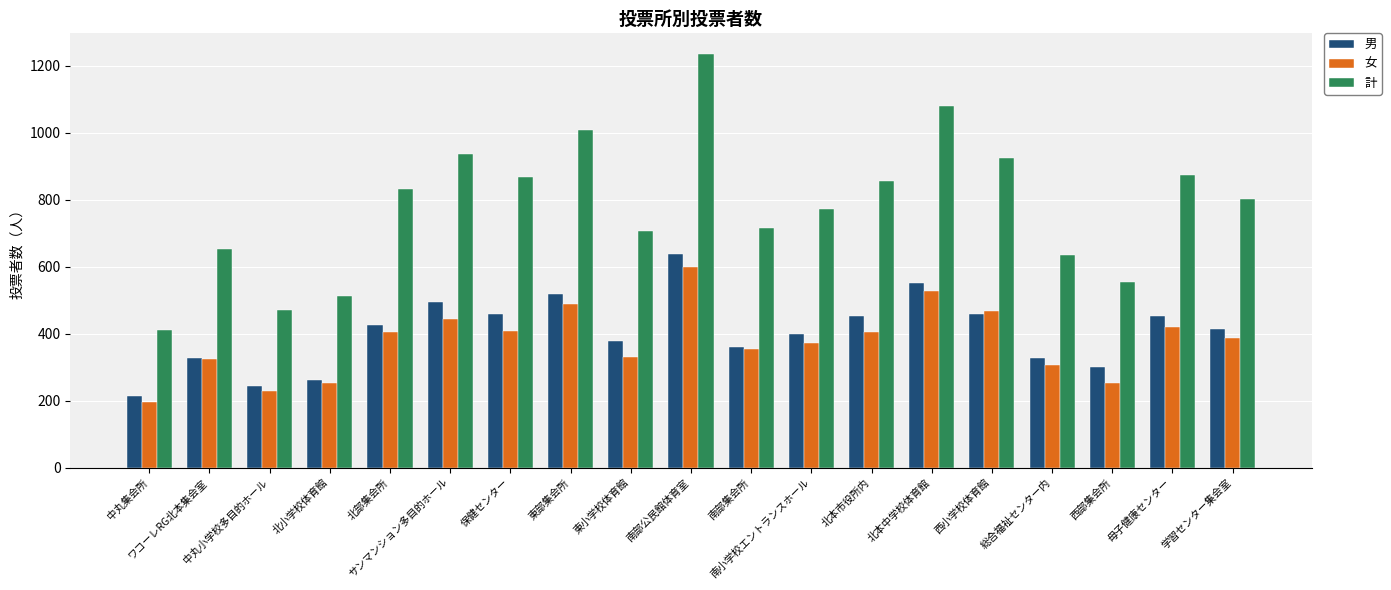

Read the 計 value at 保健センター.

867